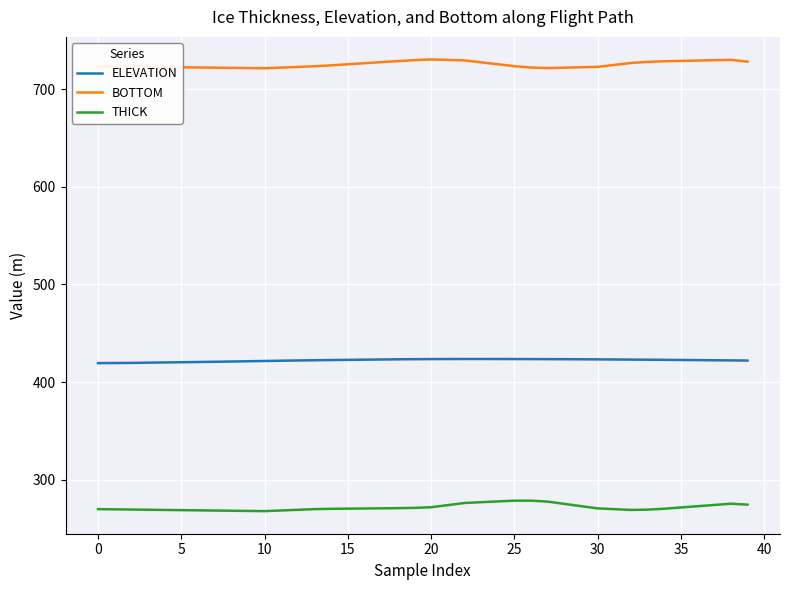

True or false: ELEVATION and THICK cross at least once.

False